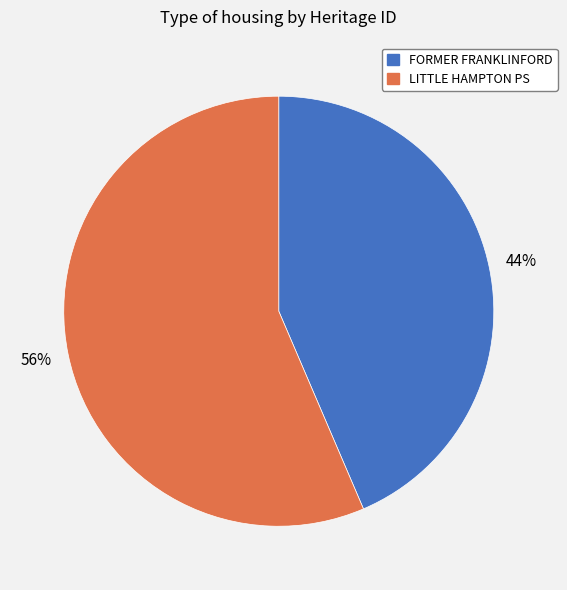

Combined, do LITTLE HAMPTON PS and FORMER FRANKLINFORD account for over 50%?

Yes